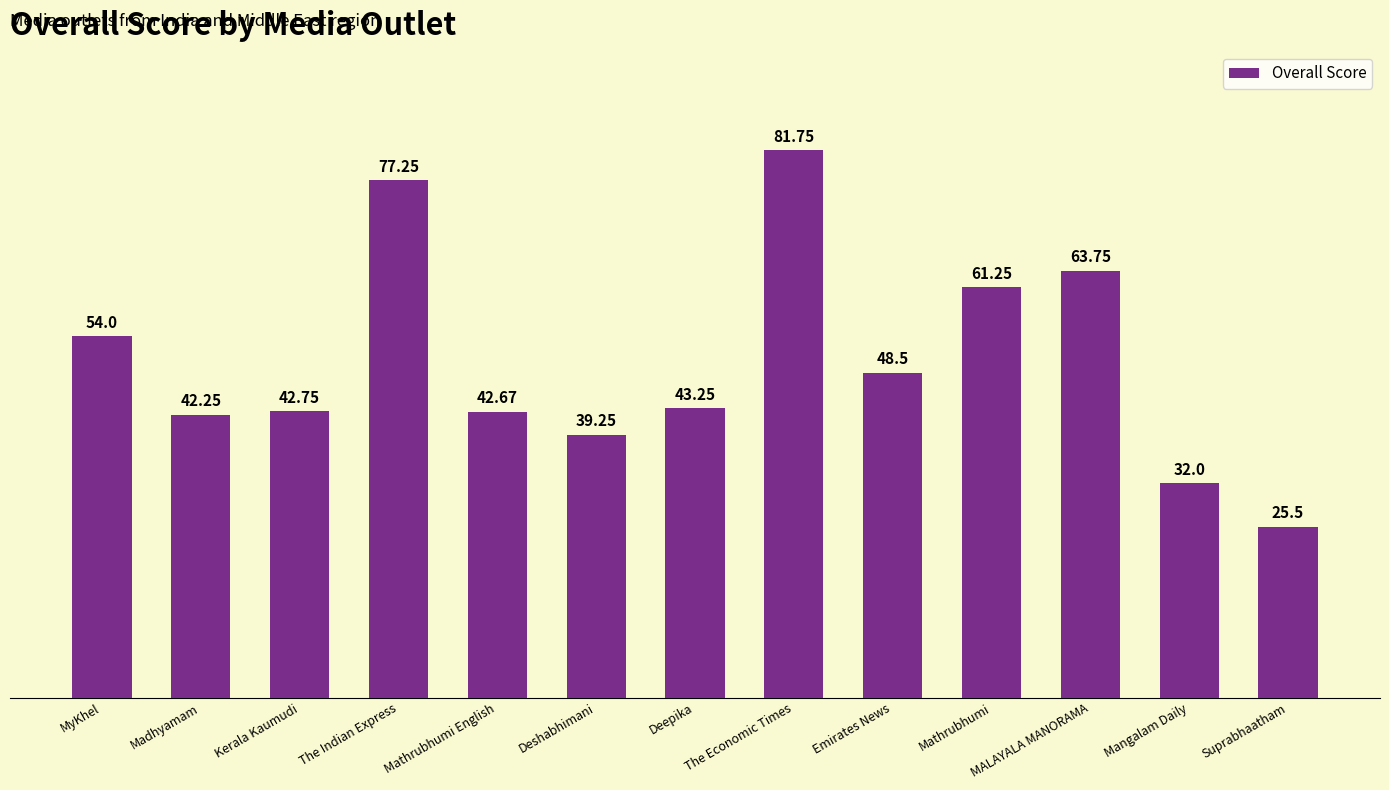

What position from the right is Suprabhaatham?

1